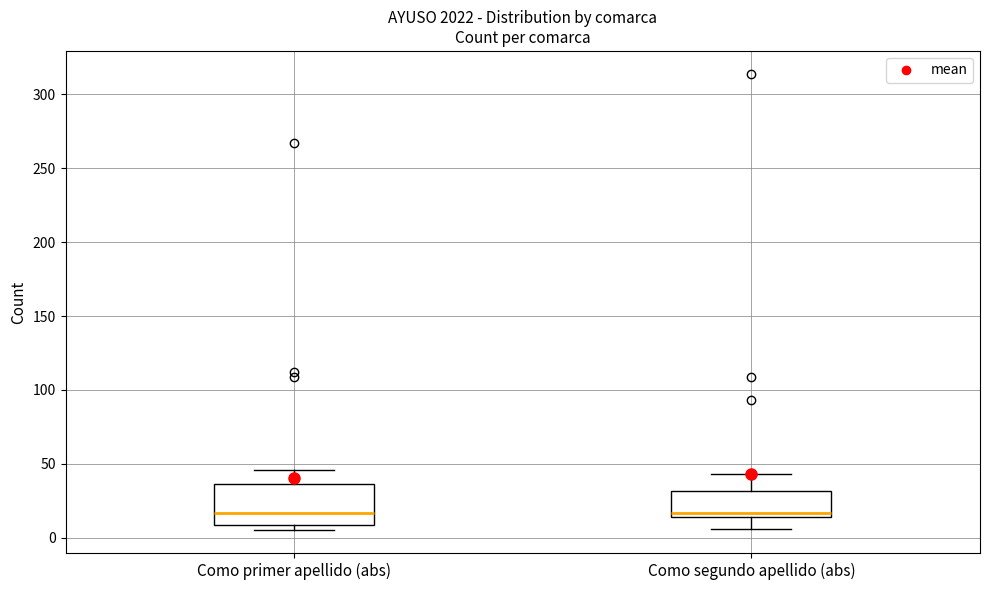

Reading left to right, read every box against the y-axis: the position of its median line, the range the box covers, and the ends of its whiskers. The values are not printed on the chart, so give them approximately, as read against the axis.

Como primer apellido (abs): median 15, box 10 to 35, whiskers 5 to 45
Como segundo apellido (abs): median 15 (just above the box's lower edge), box 15 to 30, whiskers 5 to 45